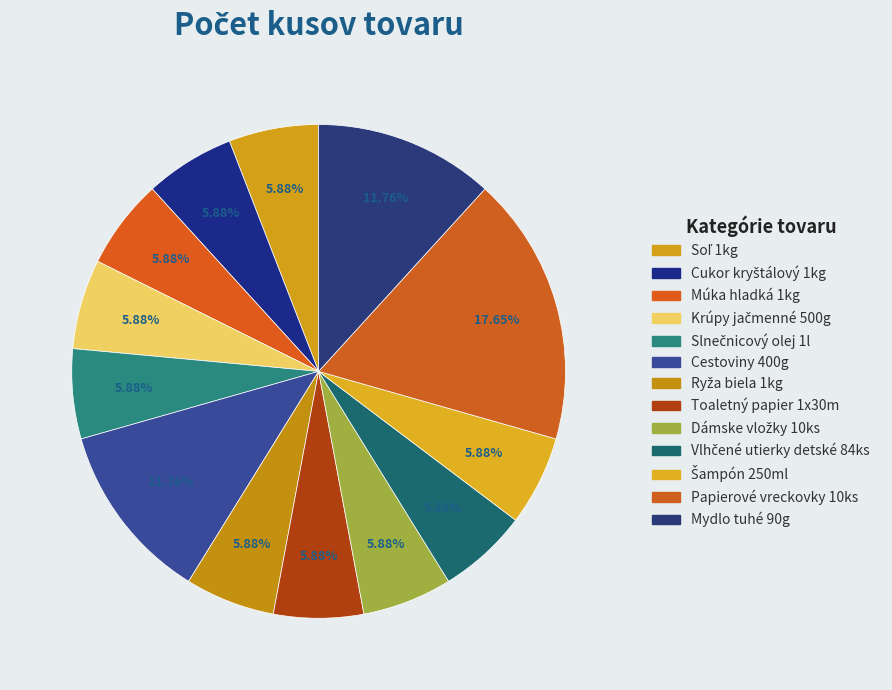

The Vlhčené utierky detské 84ks slice represents 6% of the pie. True or false?

True